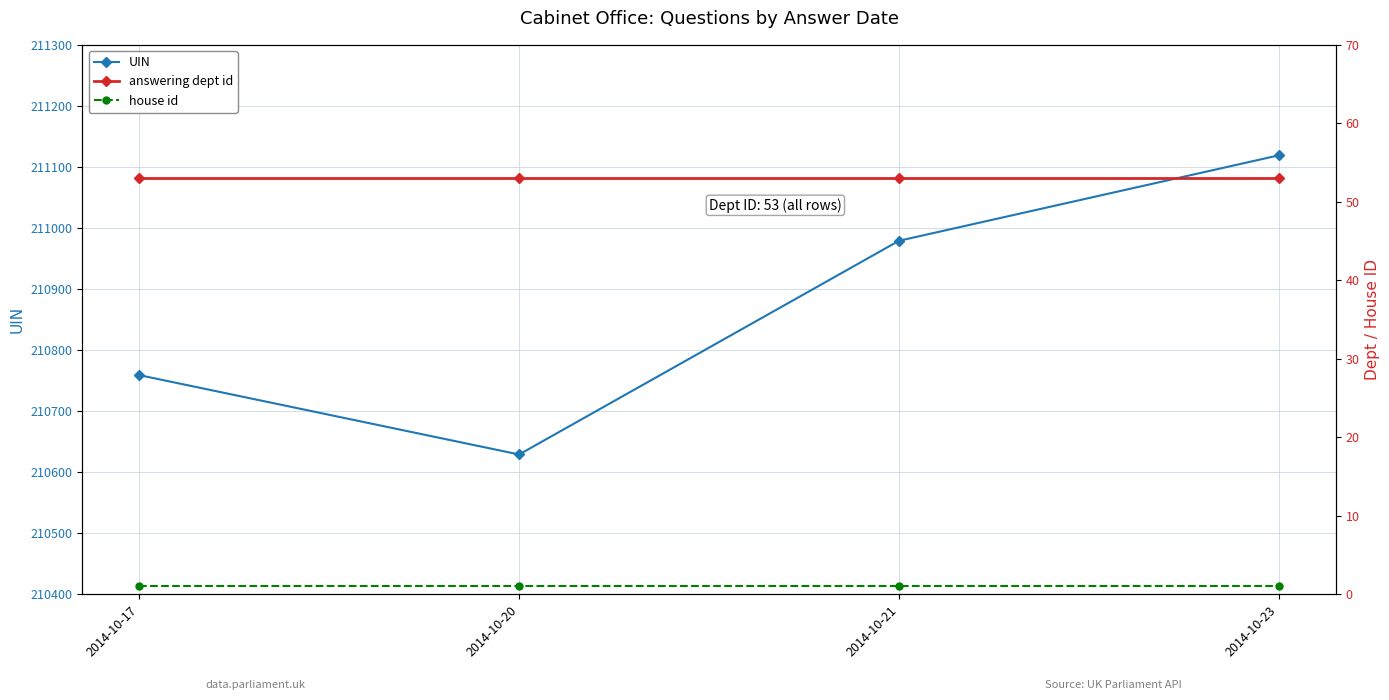

True or false: answering dept id and house id cross at least once.

False